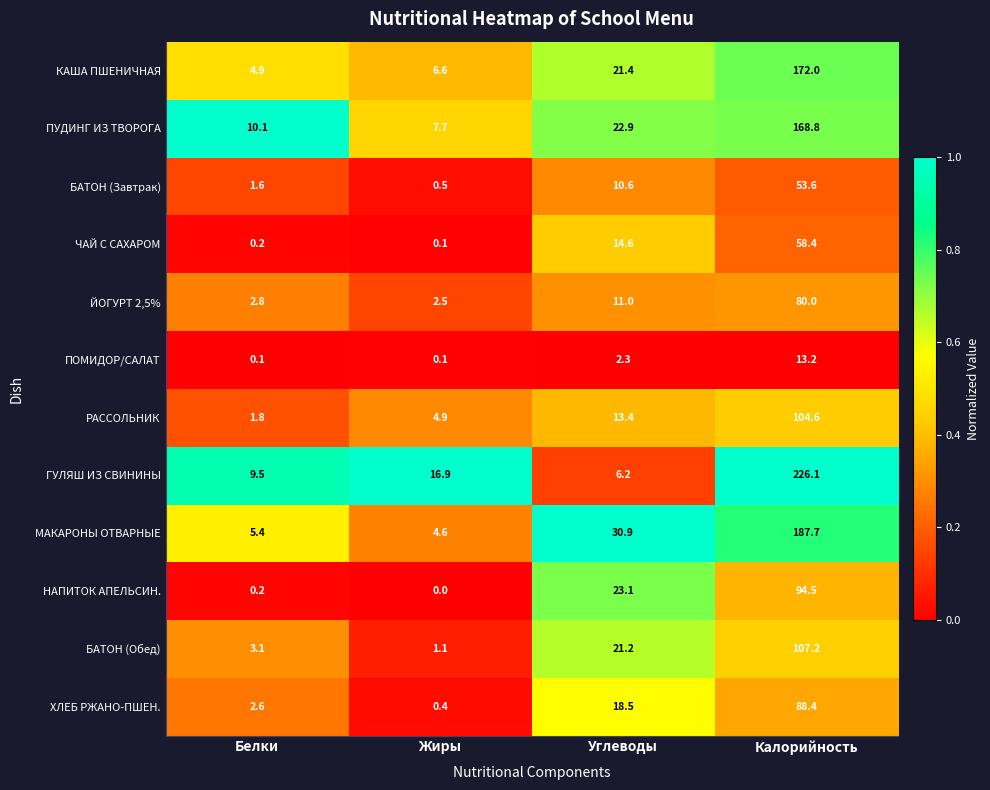

What is the difference between the highest and lowest values at Калорийность?

212.9